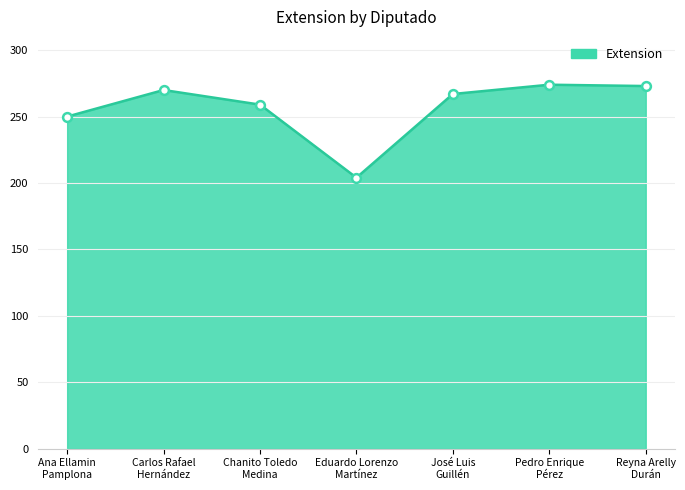

What is the ratio of the value at Ana Ellamin
Pamplona to the value at Eduardo Lorenzo
Martínez?

1.2